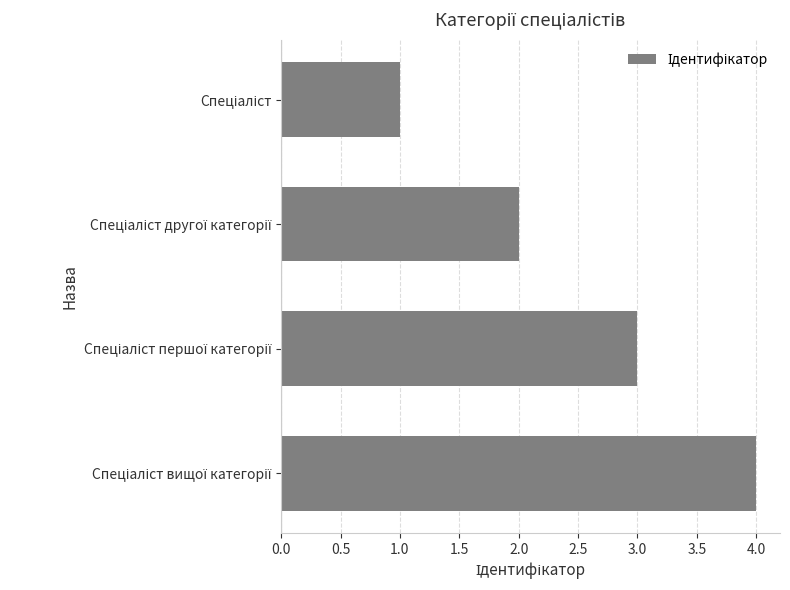

What is the greatest value displayed?

4